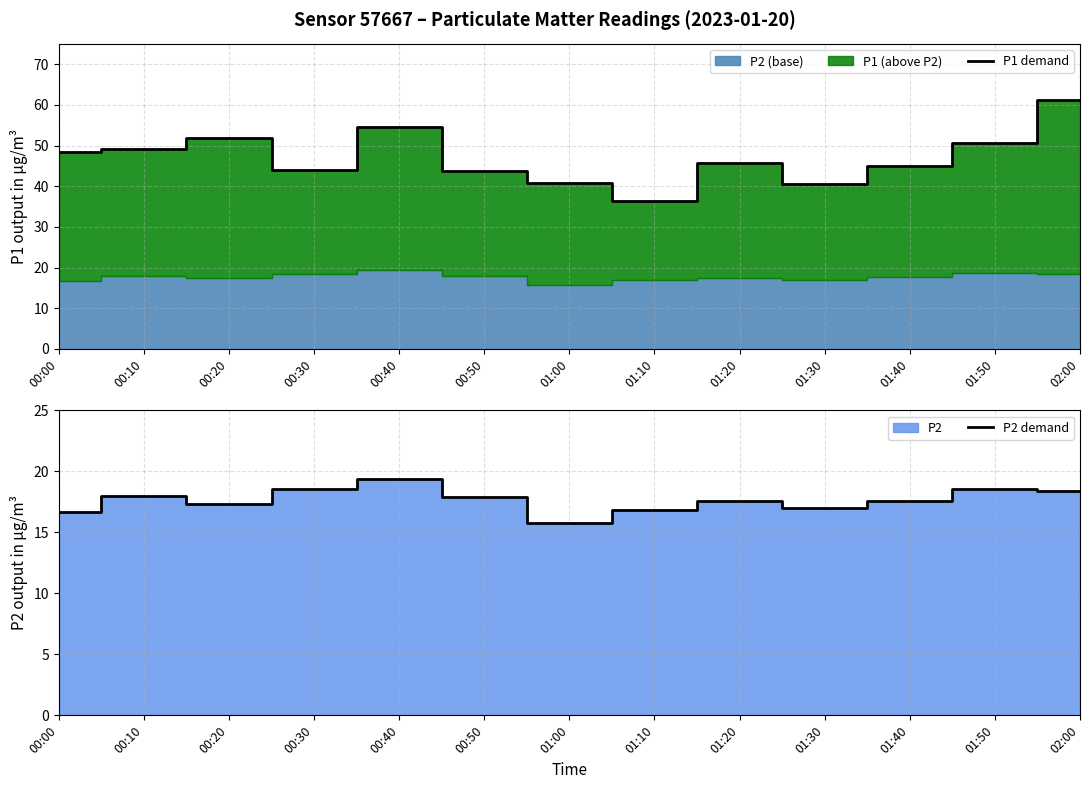

Read the P2 demand value at 01:20.

17.6